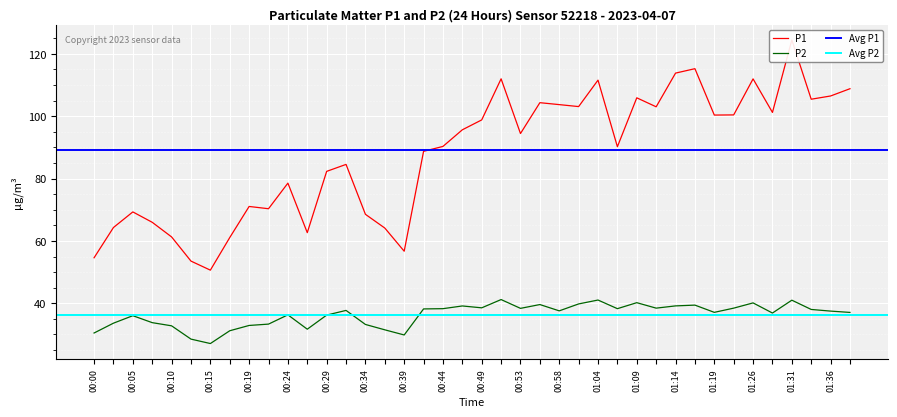

Is it true that P2 equals 36.2 at 00:58?

True